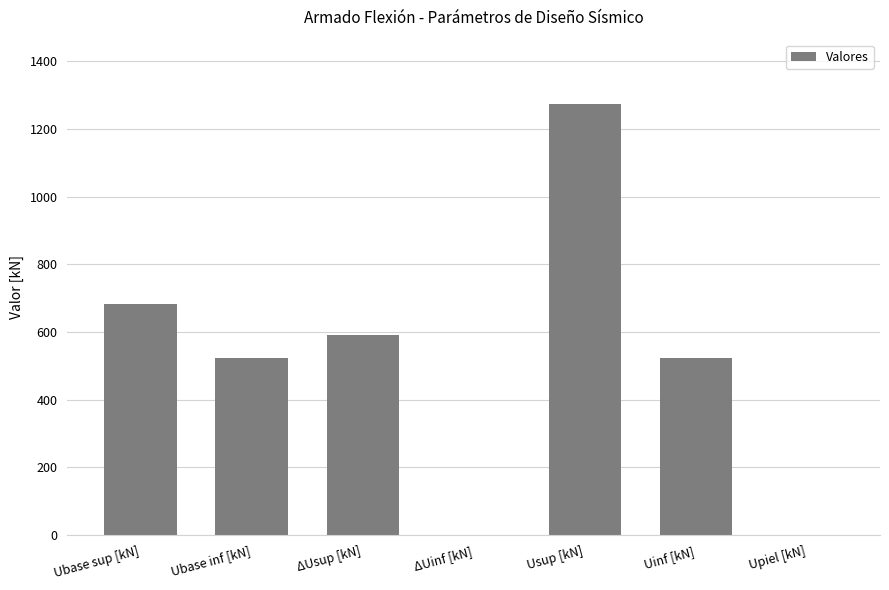

The chart shows a value of 524.5 at Ubase inf [kN]. True or false?

True